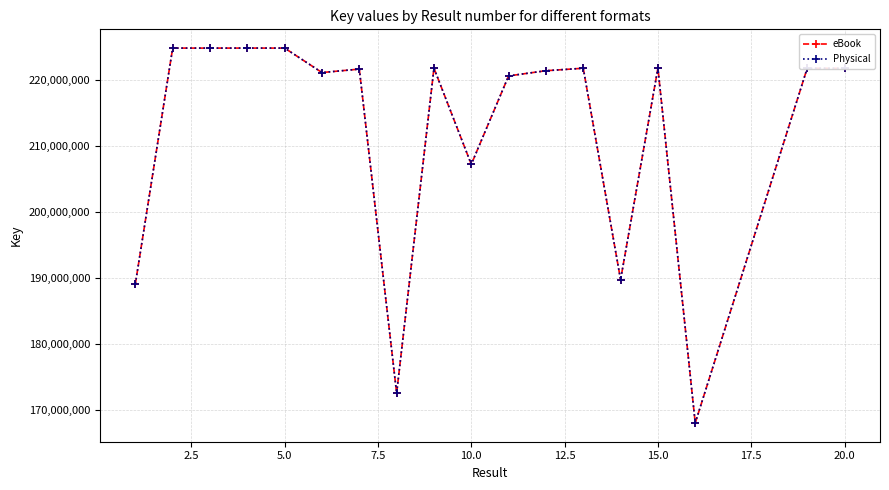

Does the chart have visible grid lines?

Yes